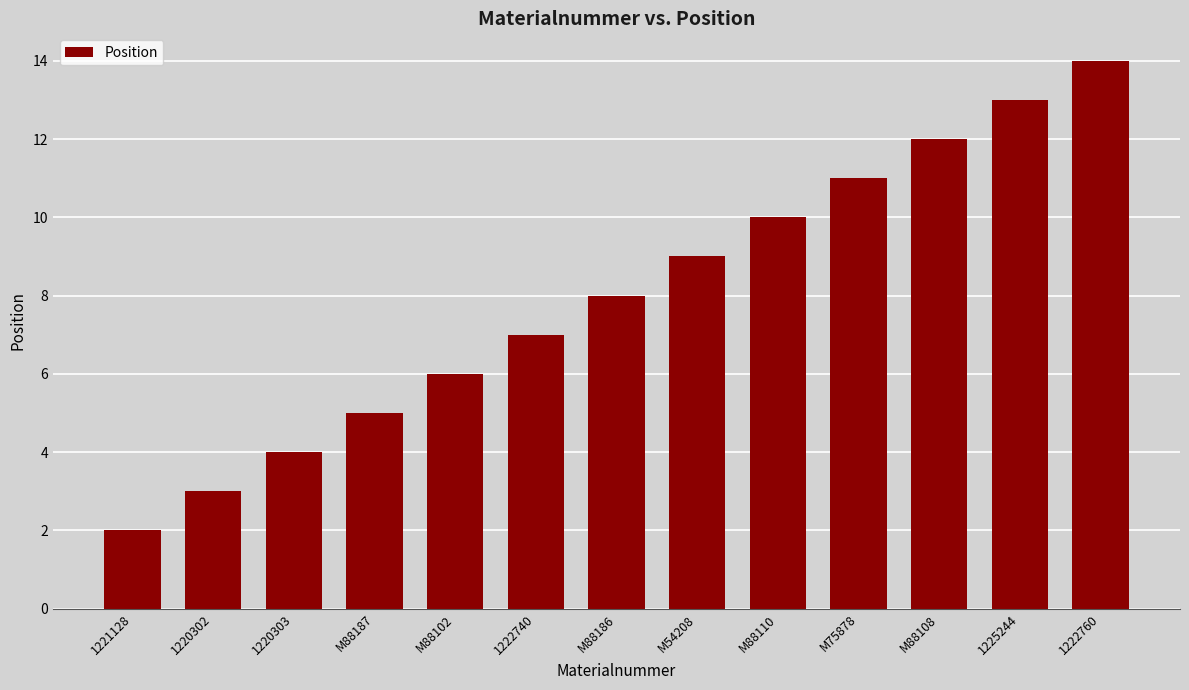

The value at 1222760 is 14. True or false?

True